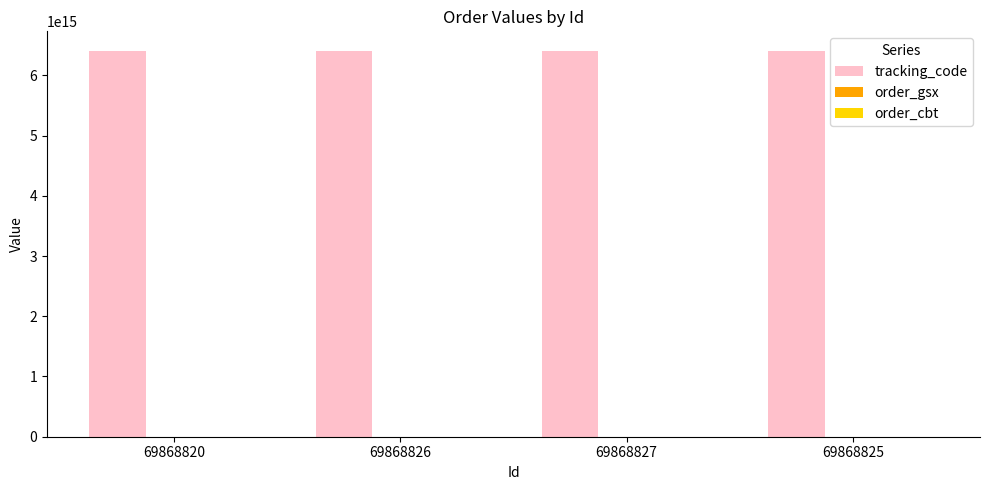

Which series has the largest total across all categories?

tracking_code